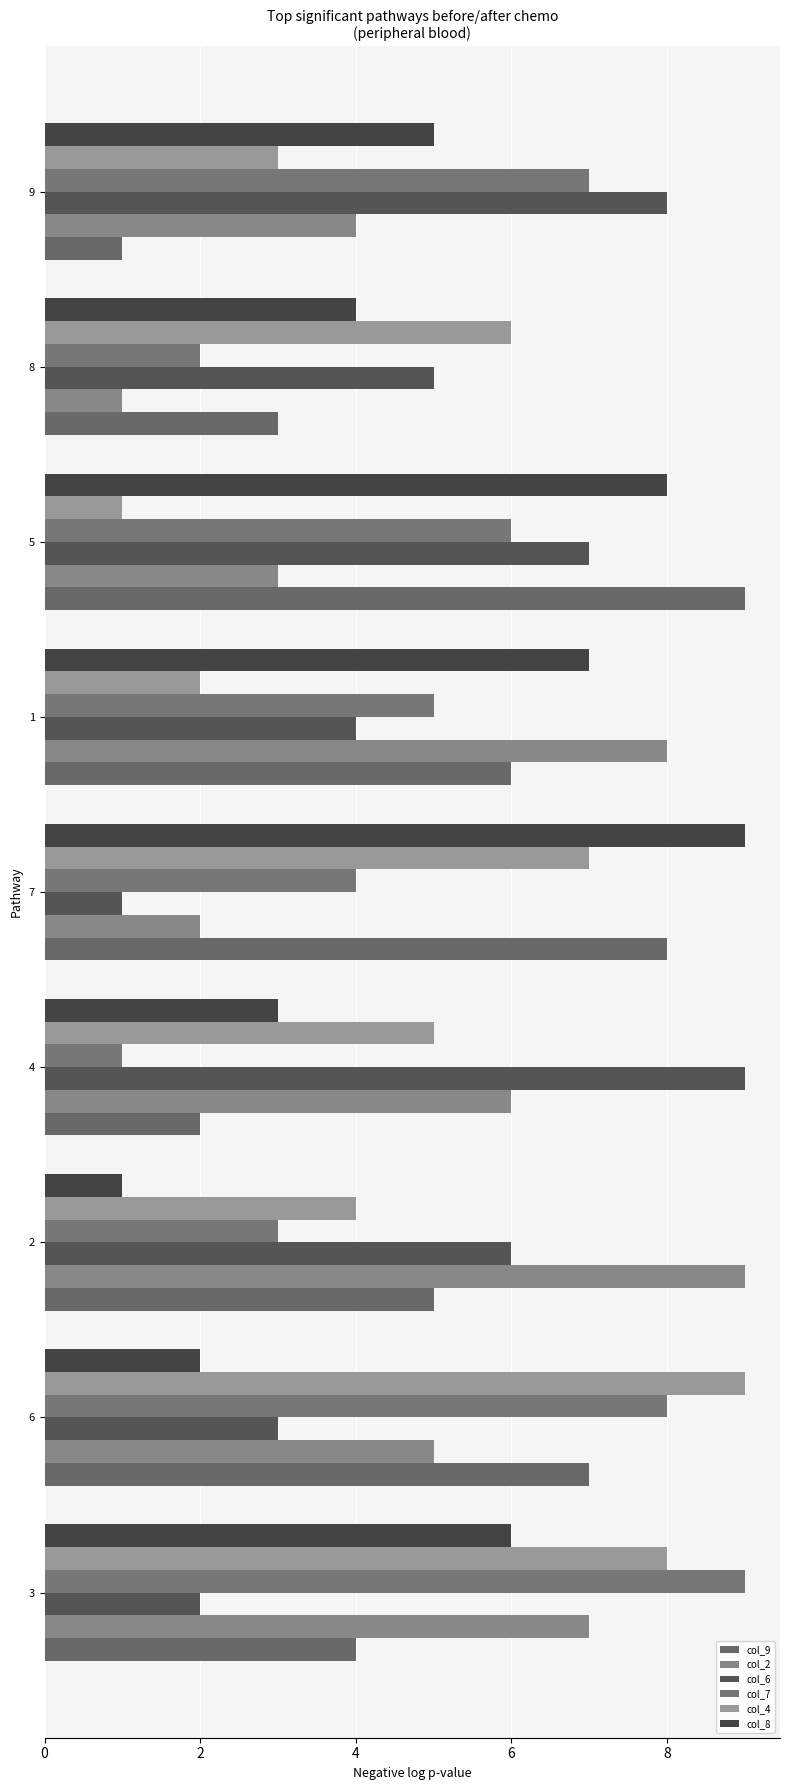

How many distinct data groups are displayed?

6